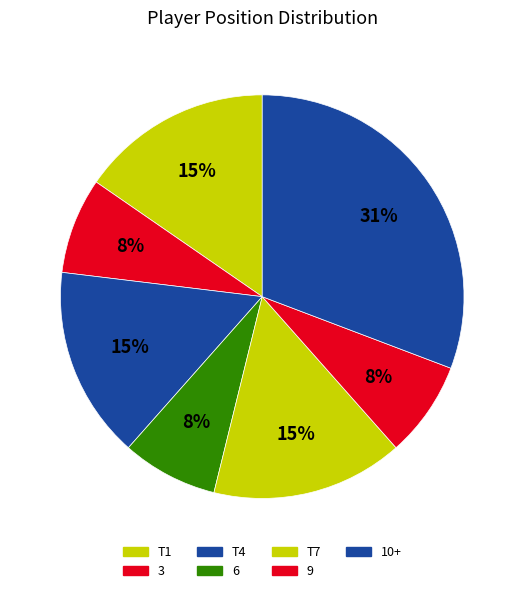

Rank the categories by value from highest to lowest.

10+, T1, T4, T7, 3, 6, 9